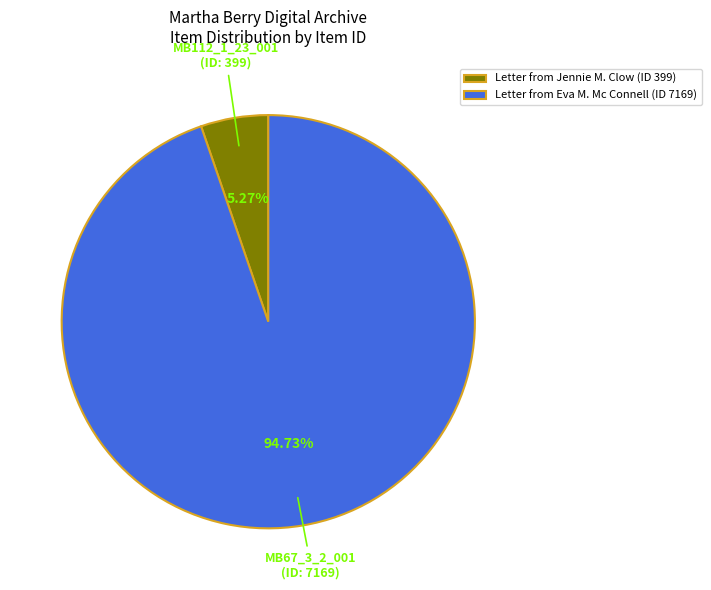

Rank the categories by value from highest to lowest.

Letter from Eva M. Mc Connell (ID 7169), Letter from Jennie M. Clow (ID 399)